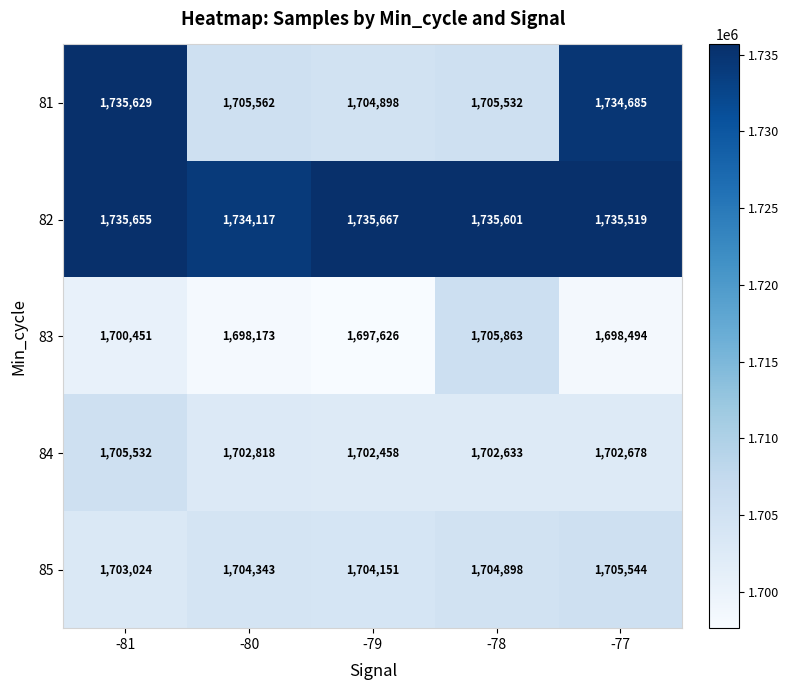

Which category has the lowest value across all series?

-79